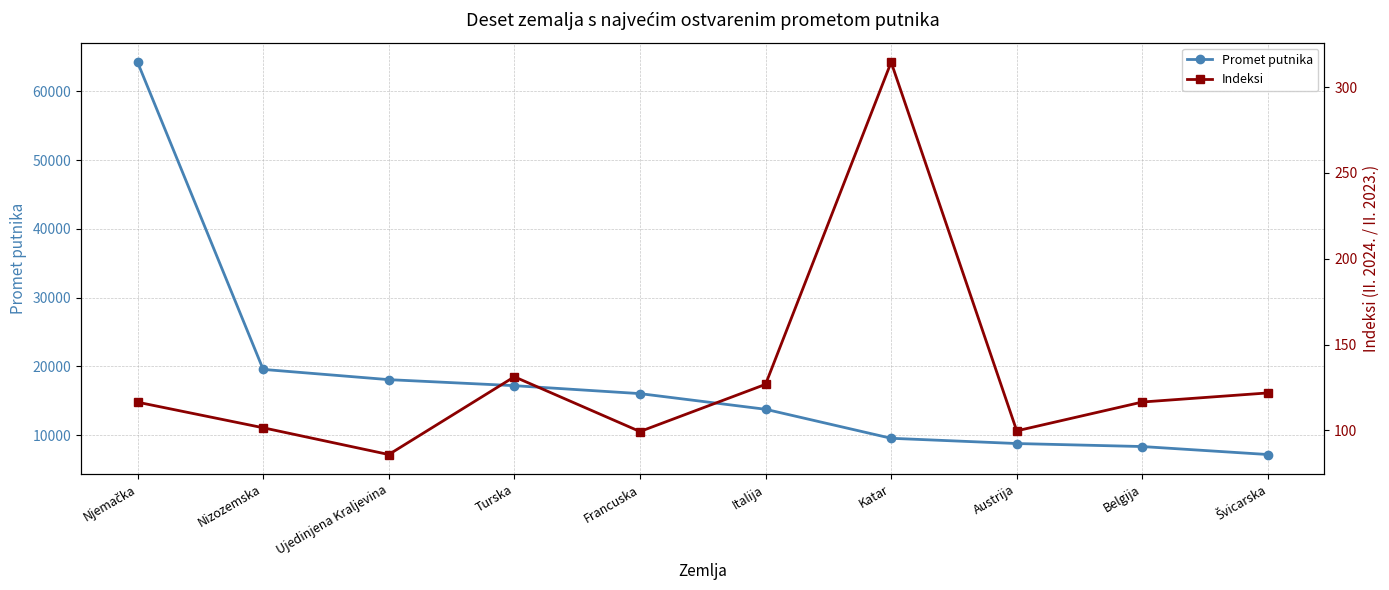

Which series changed the most between Ujedinjena Kraljevina and Švicarska?

Promet putnika